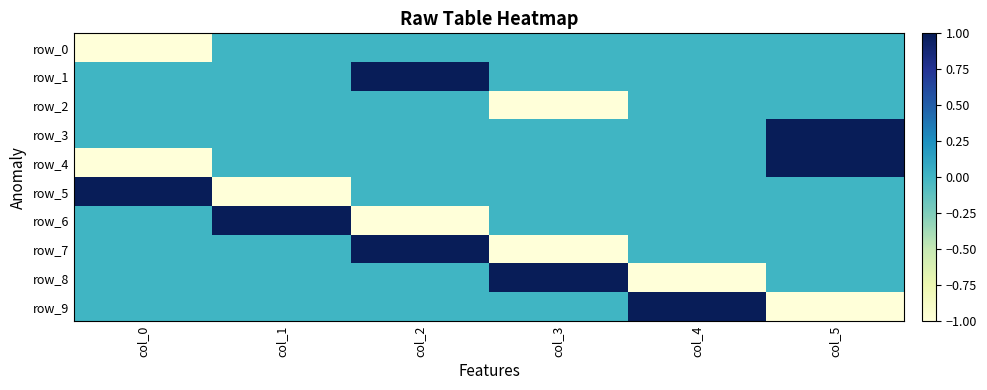

What is the difference between the row_2 values at col_3 and col_4?

1